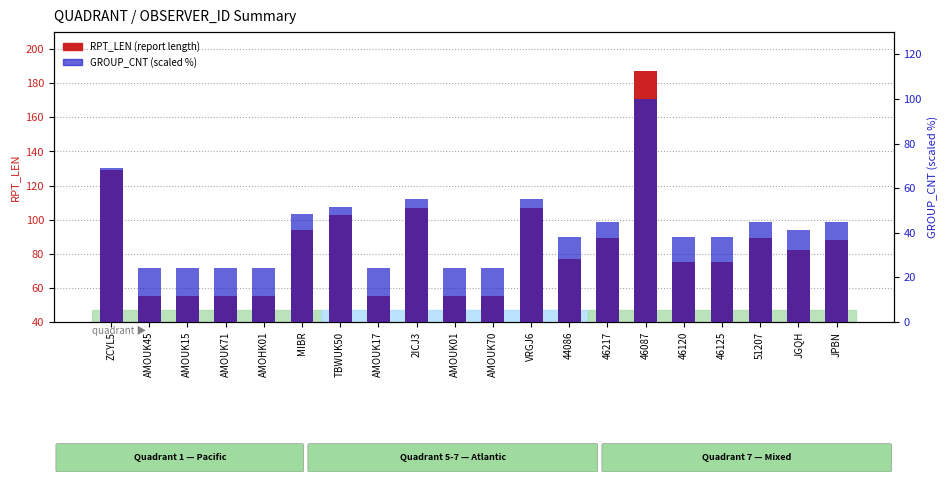

The value of GROUP_CNT (% scaled) at JGQH is 41.4. True or false?

True